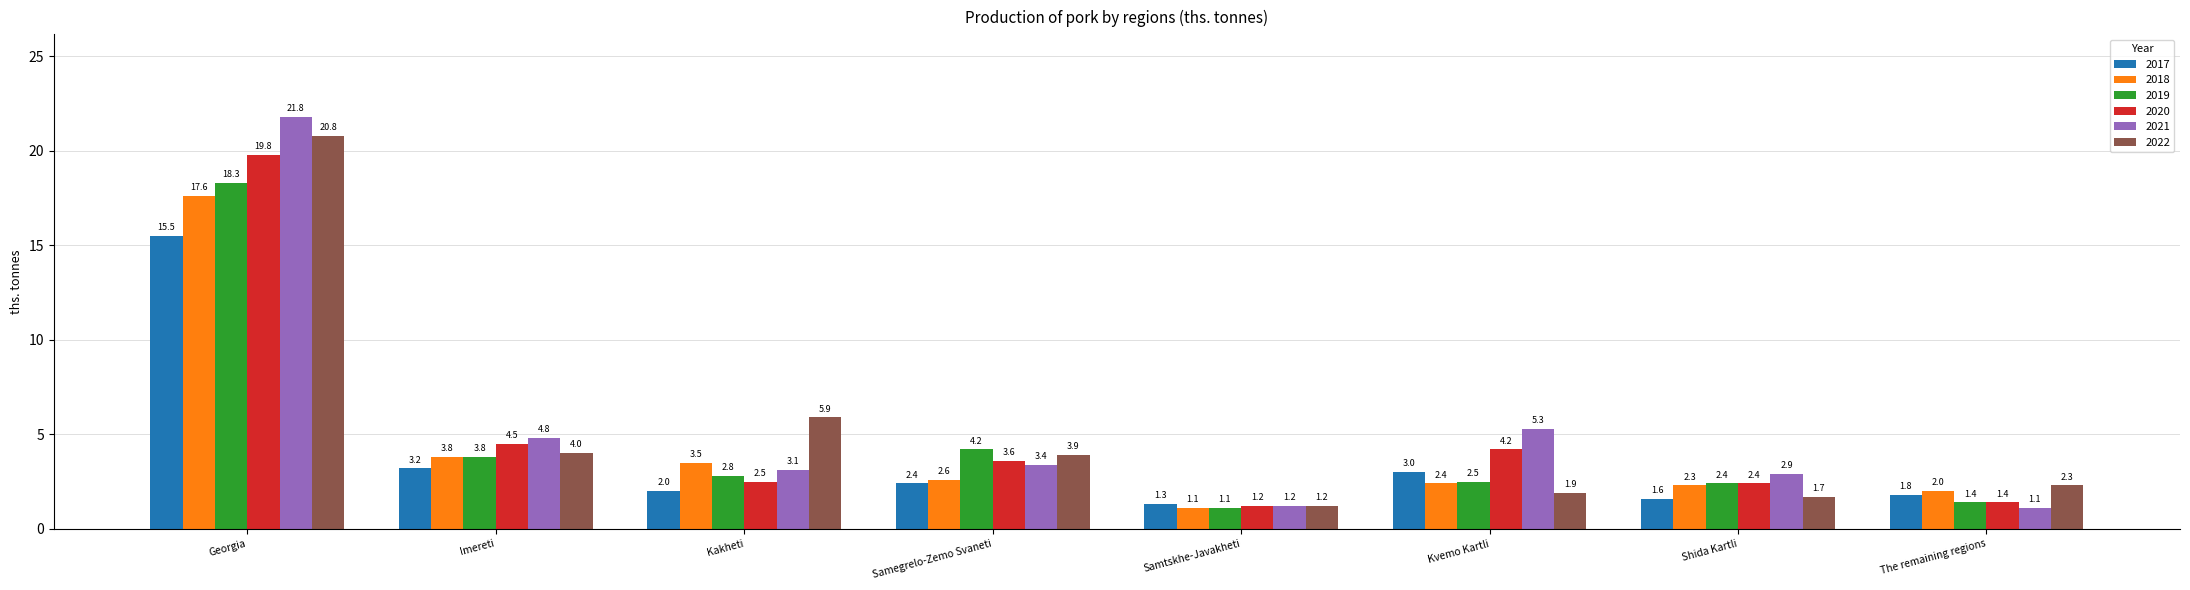

True or false: 2019 has a value of 2.4 at Shida Kartli.

True